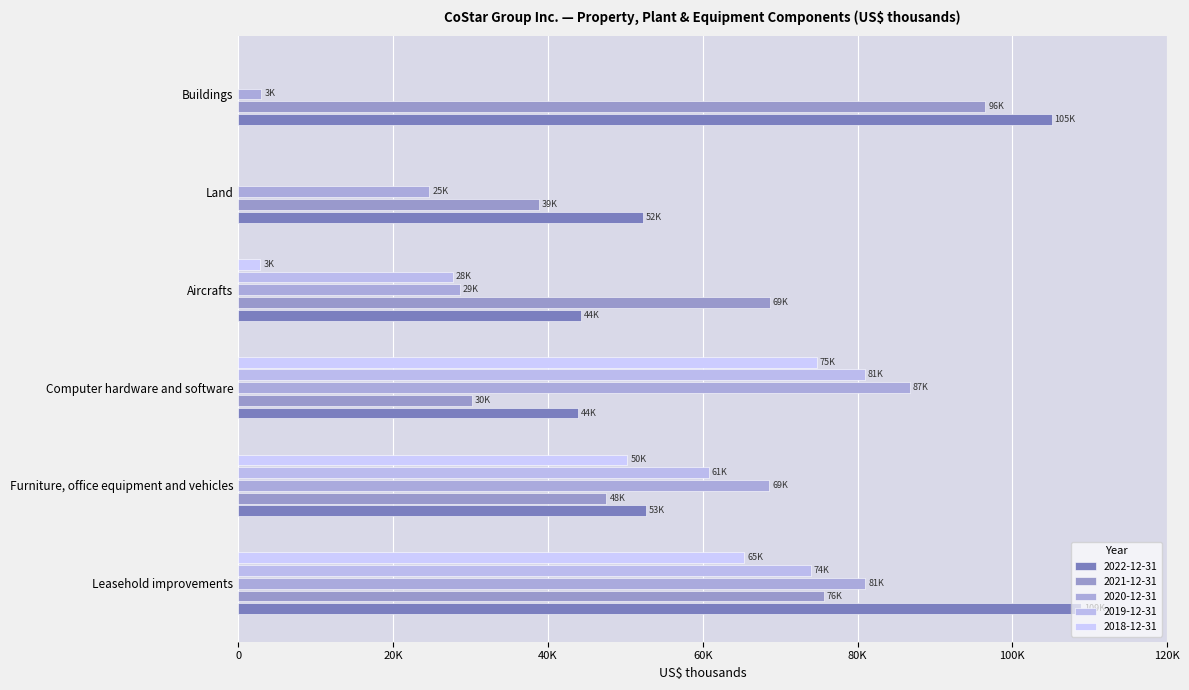

Rank the series by their average value, from highest to lowest.

2022-12-31, 2021-12-31, 2020-12-31, 2019-12-31, 2018-12-31